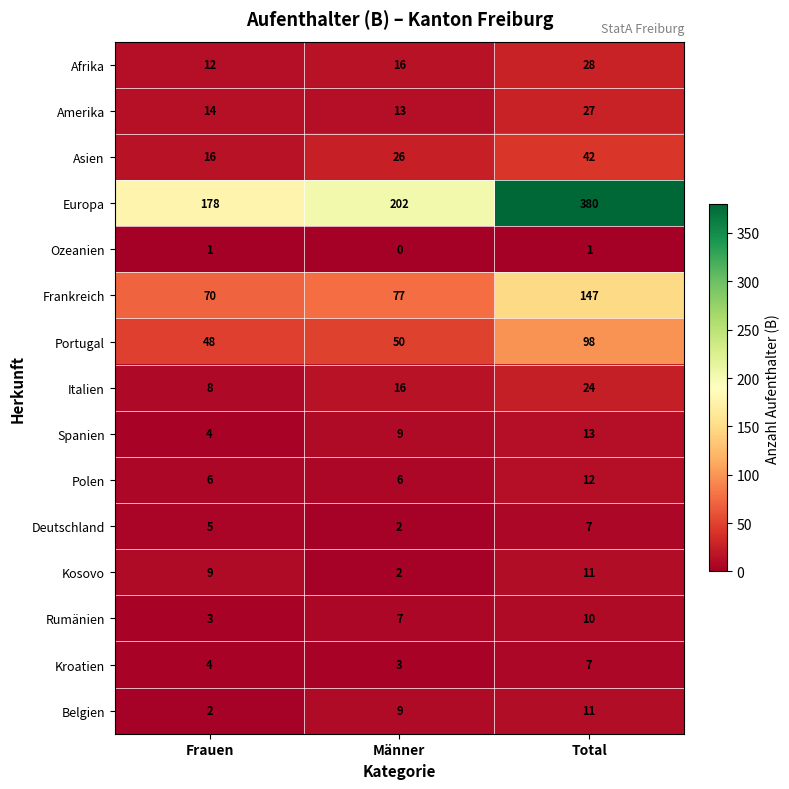

Which label corresponds to the smallest value in the chart?

Männer